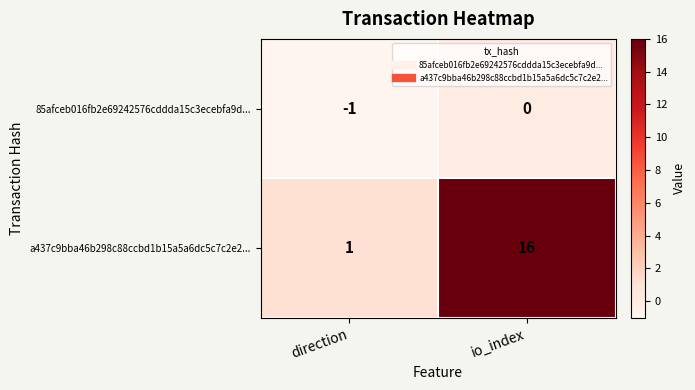

Which series has the widest spread of values?

a437c9bba46b298c88ccbd1b15a5a6dc5c7c2e2...